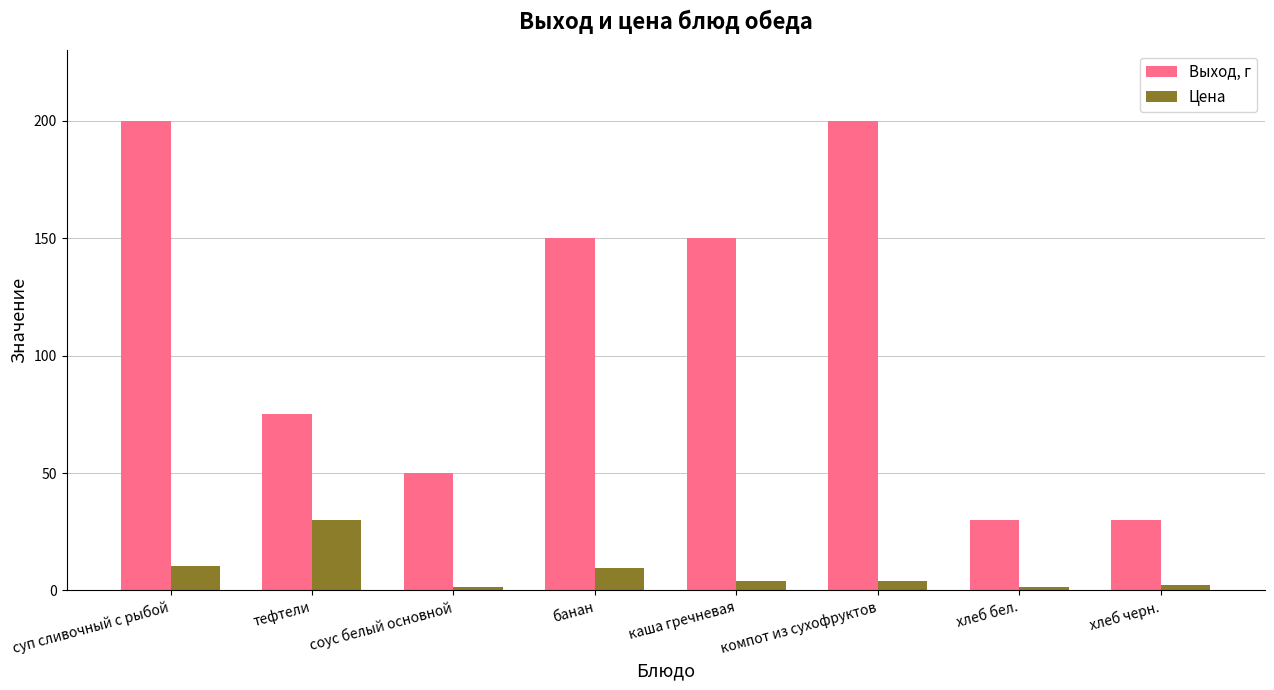

List the series in order of their peak value, highest first.

Выход, г, Цена